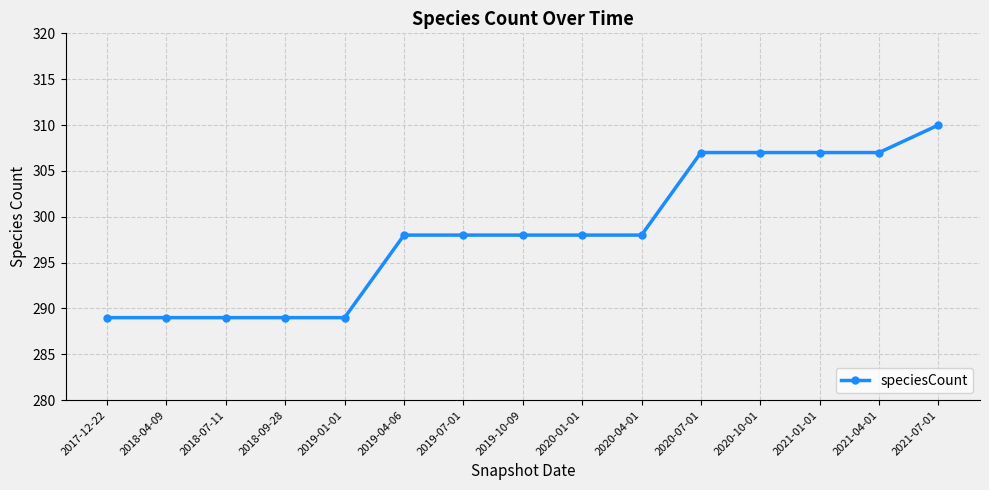

Which has a higher value, 2021-07-01 or 2020-04-01?

2021-07-01